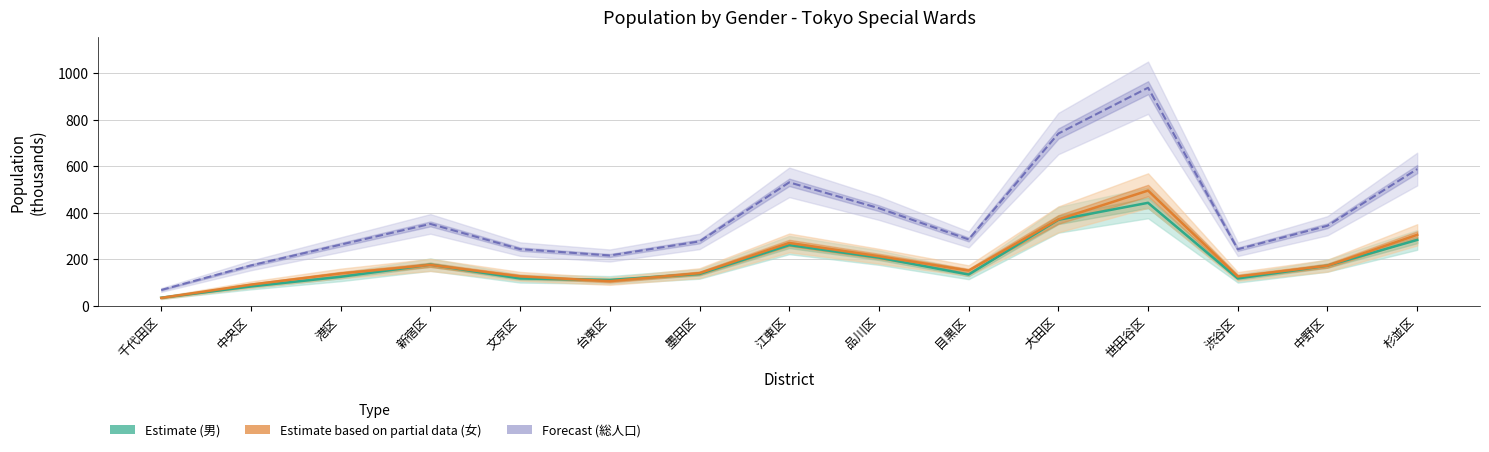

What is the sum of the 人口／男 values at 新宿区 and 目黒区?

310.3